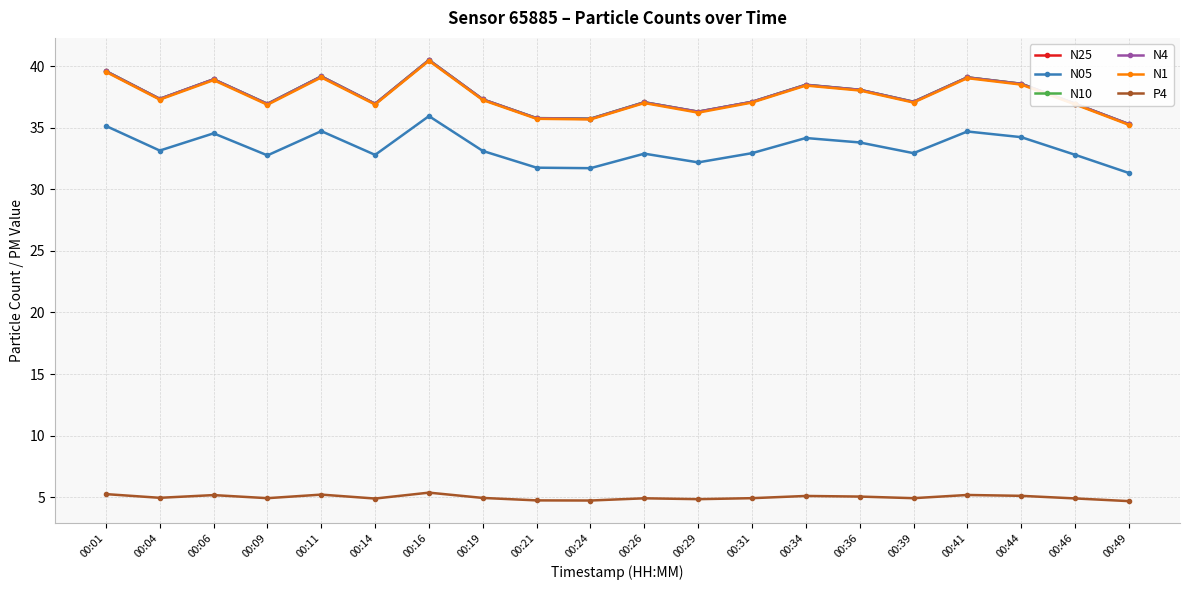

What is the difference between the maximum and minimum values in the N4 series?

5.2